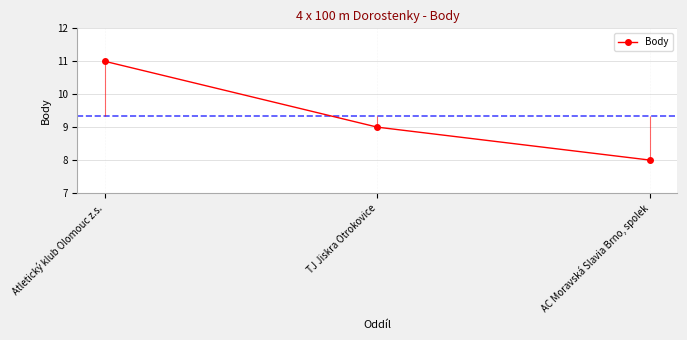

Is this an area chart (filled region under the line)?

No